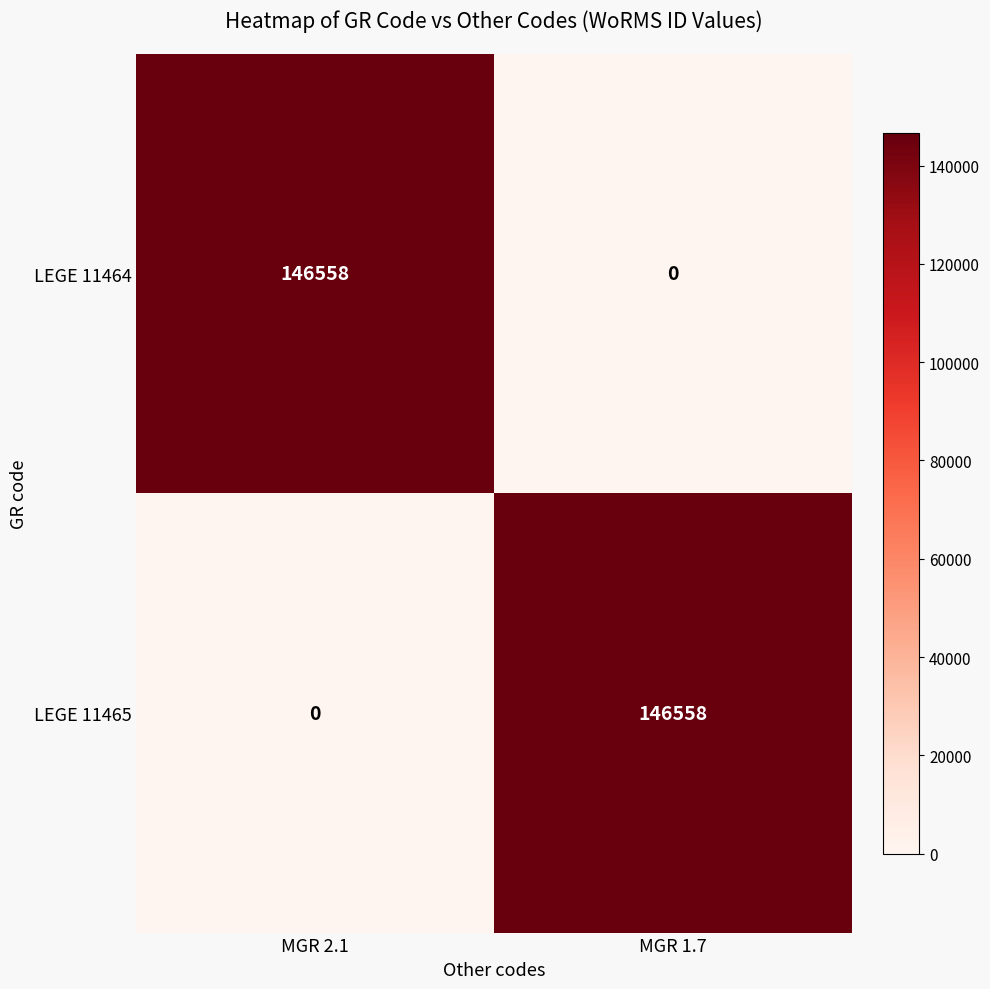

What is the difference between the maximum and minimum values in the LEGE 11464 series?

146558